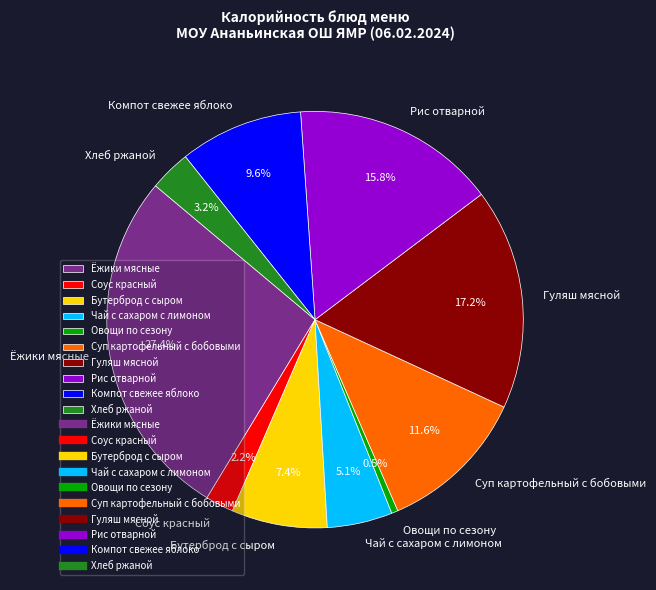

Between Соус красный and Бутерброд с сыром, which is larger?

Бутерброд с сыром